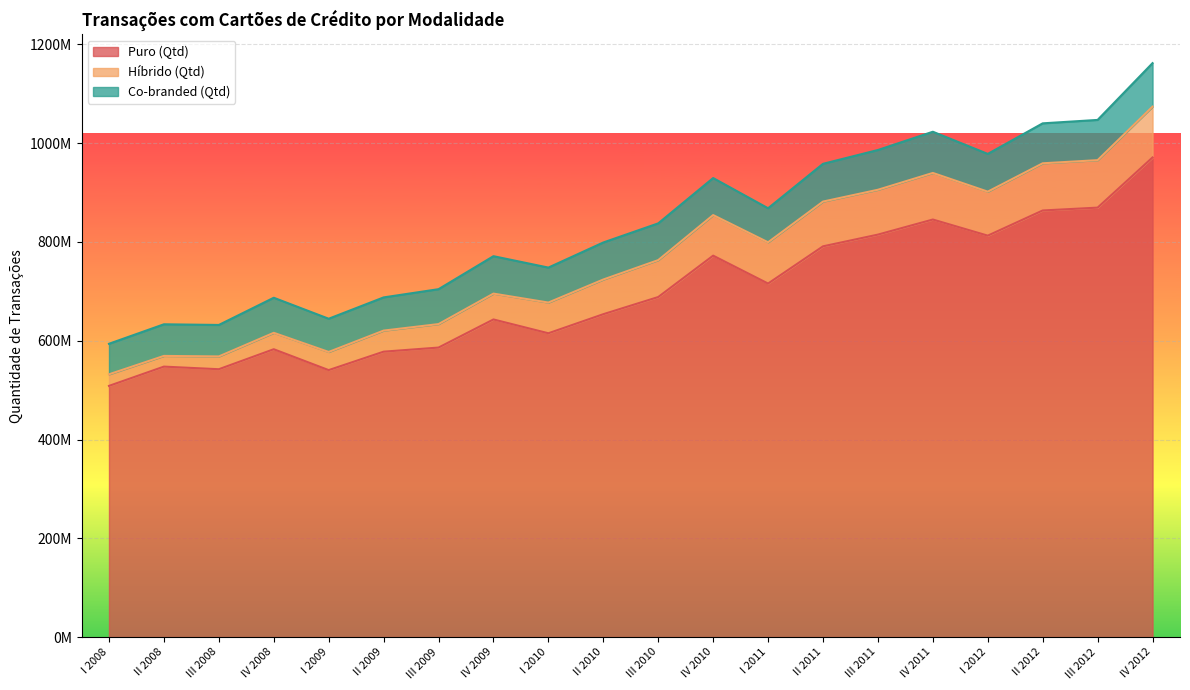

How many data points in Híbrido (Qtd) are above 74748801?

9